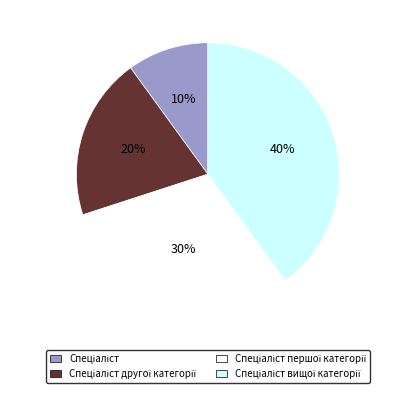

To the nearest percent, what is the average slice percentage?

25%